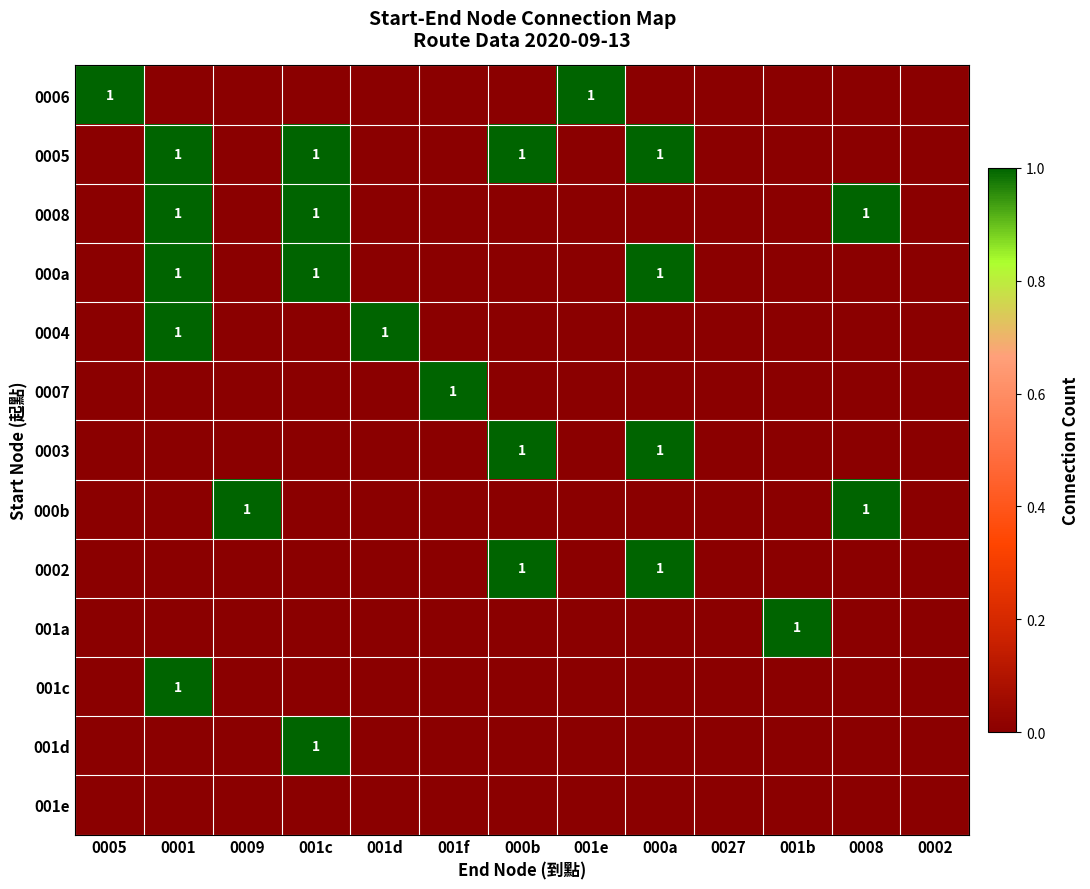

The value of 0003 at 000a is 1. True or false?

True